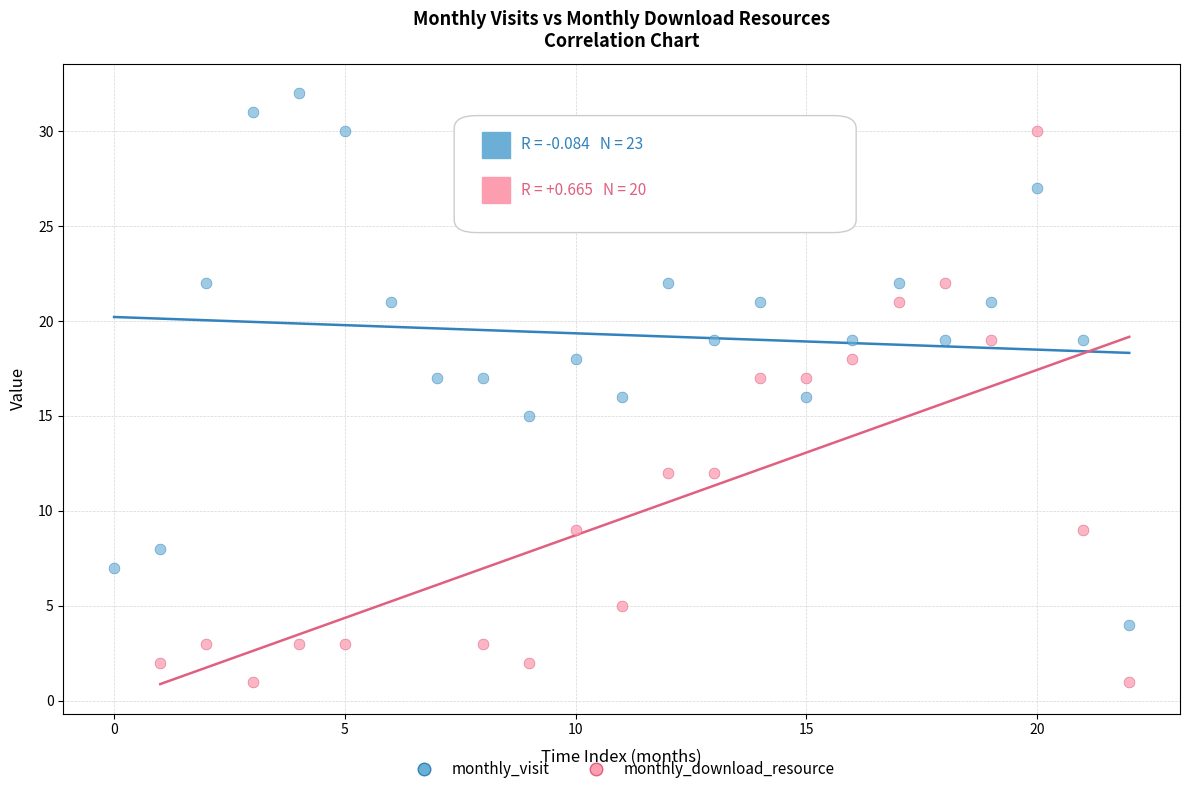

Which series reaches the maximum Y coordinate?

monthly_visit